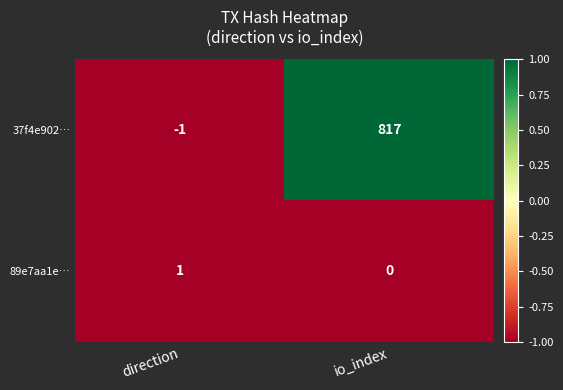

At which category is the sum across all series the highest?

io_index